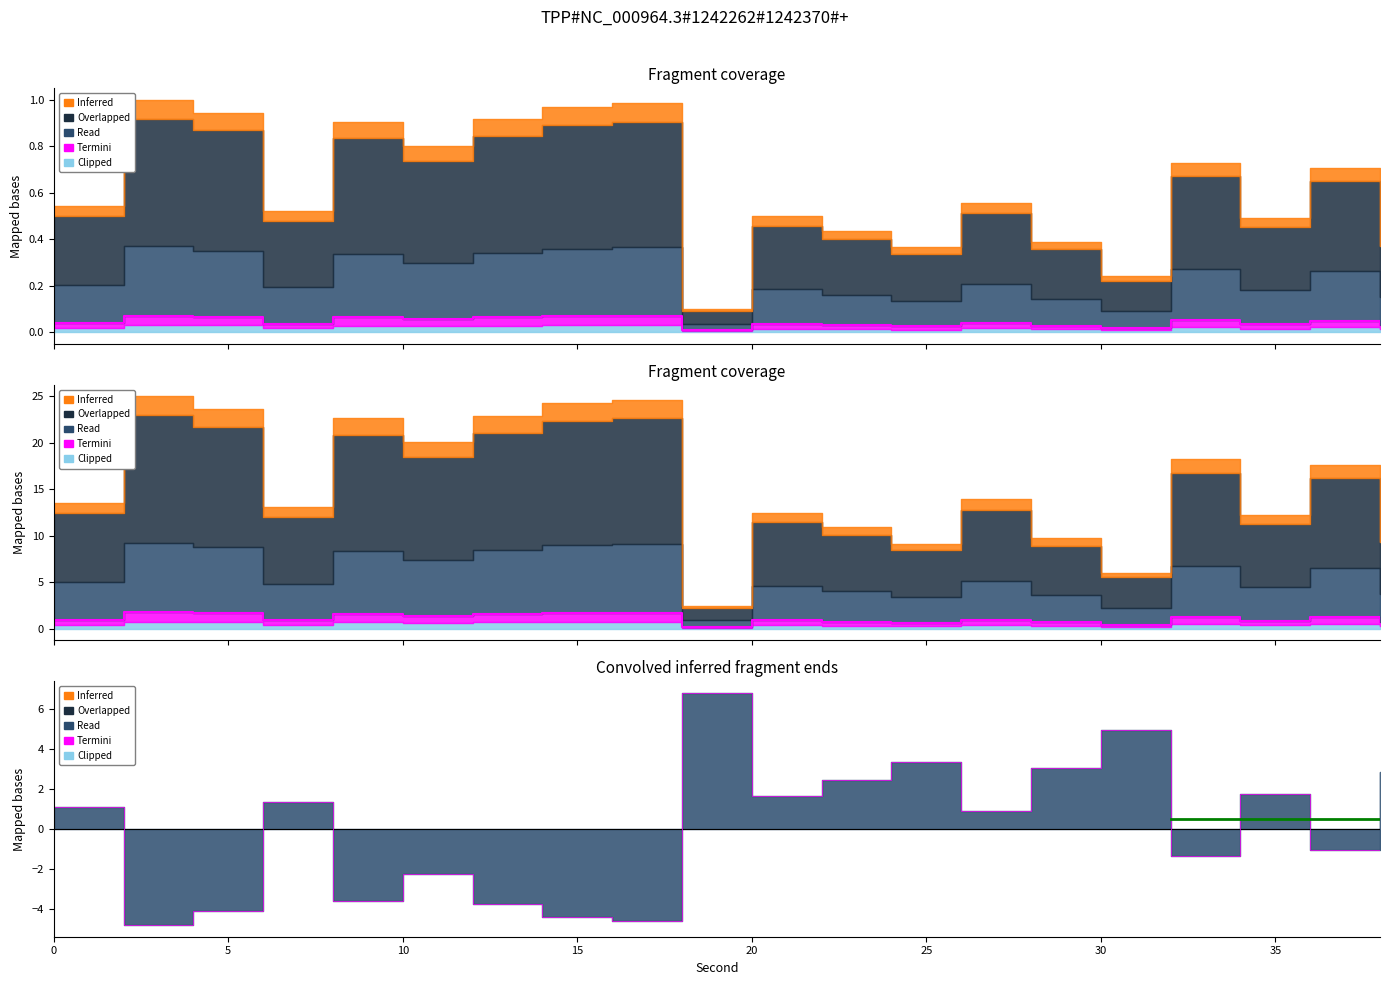

Reading left to right, transcribe all the data shown in this chart.

1.1	-4.8	-4.1	1.3	-3.6	-2.3	-3.8	-4.4	-4.6	6.8	1.6	2.4	3.3	0.9	3.0	5.0	-1.3	1.7	-1.0	2.8